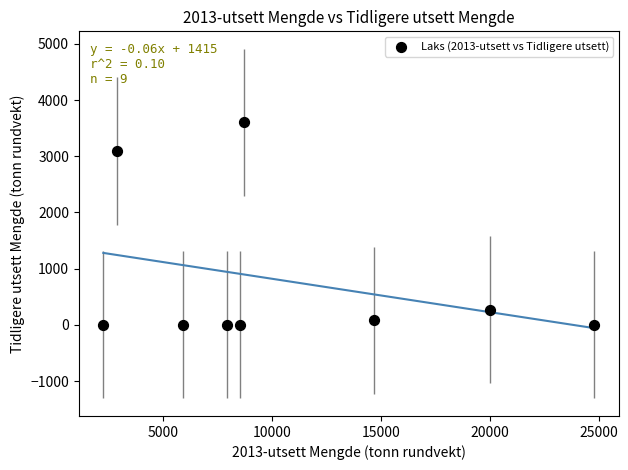

What Y value in the scatter plot is closest to 1800?

3092.4